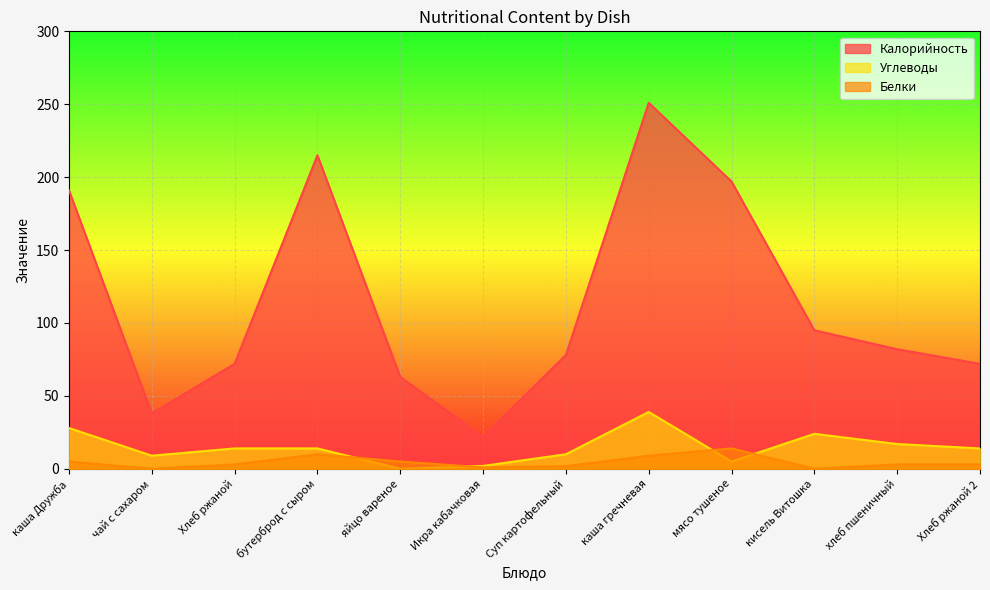

Between хлеб пшеничный and Хлеб ржаной, which is larger?

хлеб пшеничный